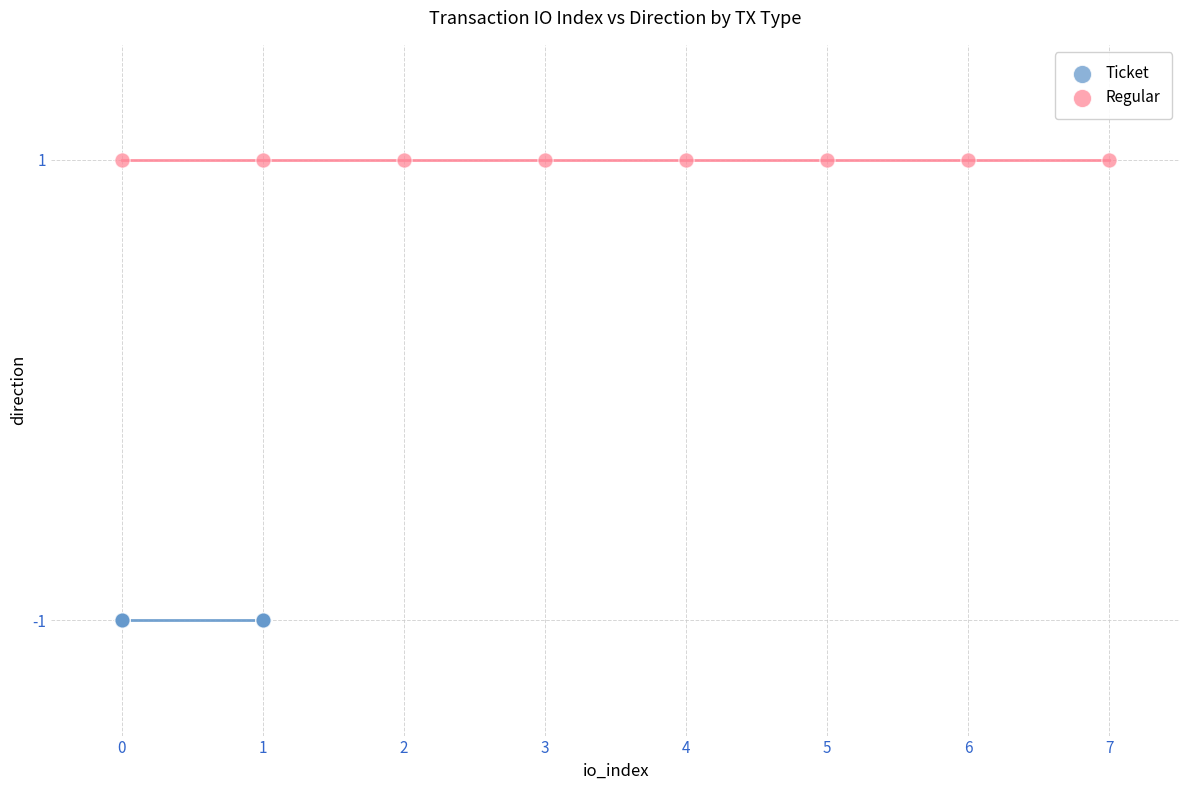

Which series reaches the maximum Y coordinate?

Regular